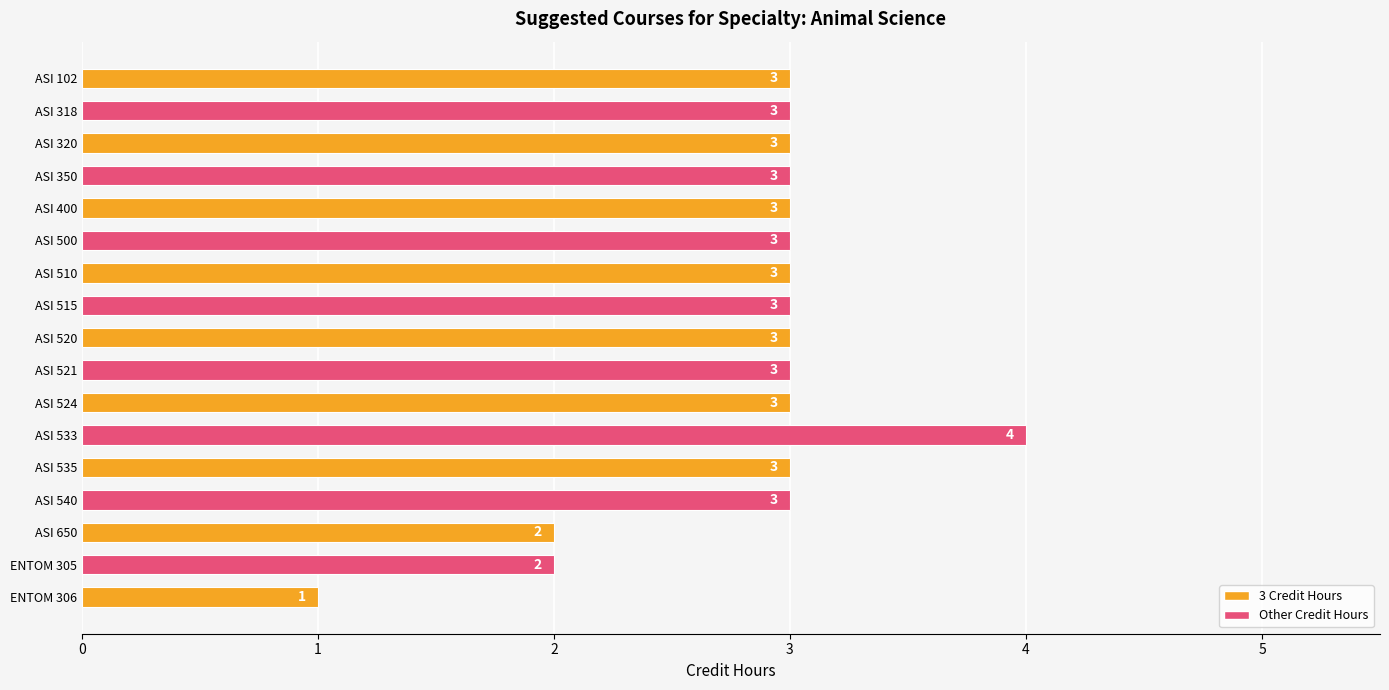

True or false: the data shows 4 at ASI 540.

False